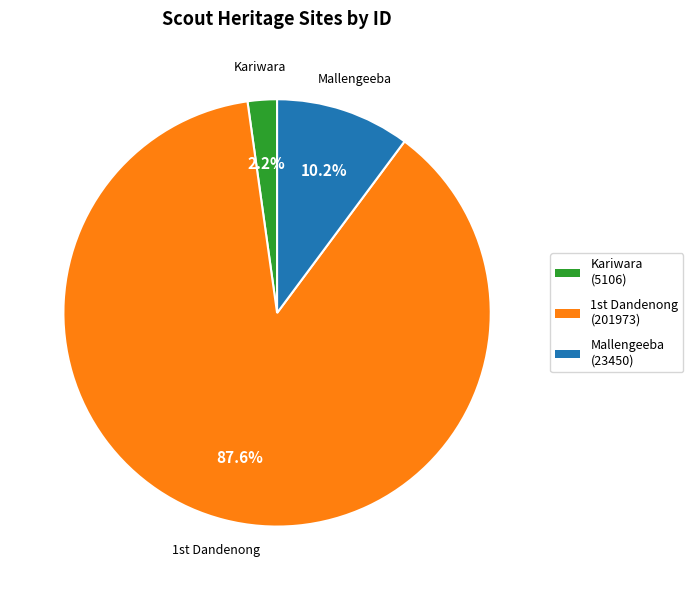

Does any single category account for the majority?

Yes